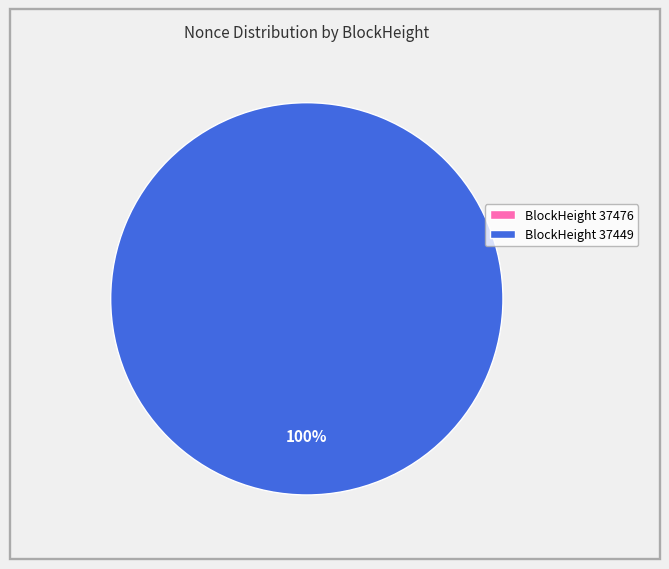

What percentage is the 37449 slice, to the nearest percent?

100%